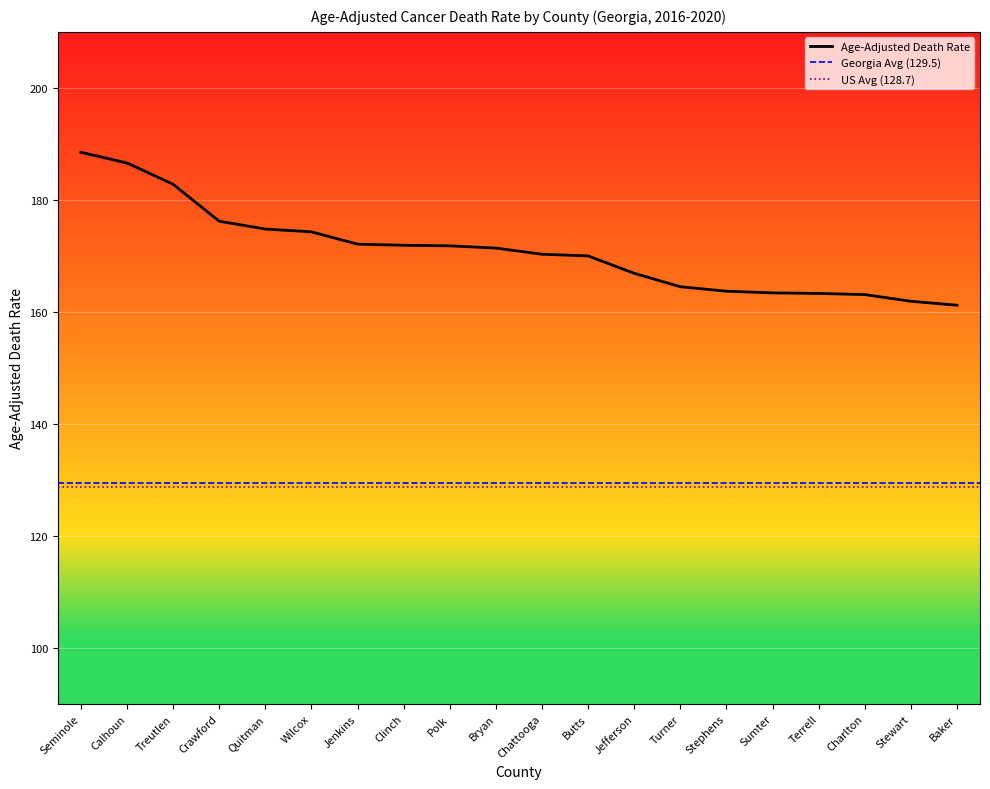

Which label corresponds to the smallest value in the chart?

Baker